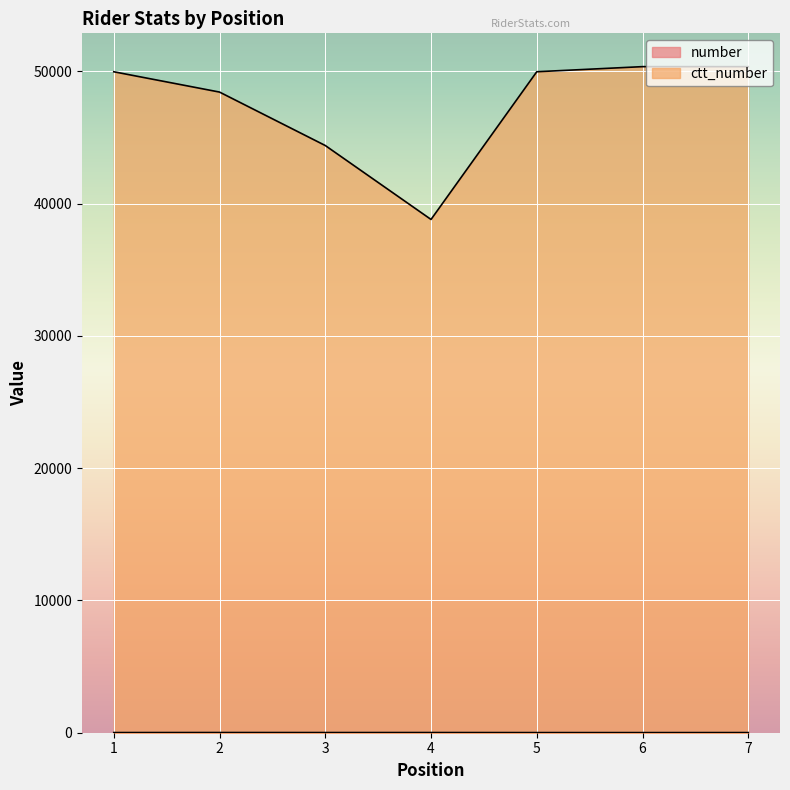

Reading left to right, transcribe all the data shown in this chart.

number: 12	15	13	14	10	9	11
ctt_number: 49979	48443	44402	38811	49980	50366	50365